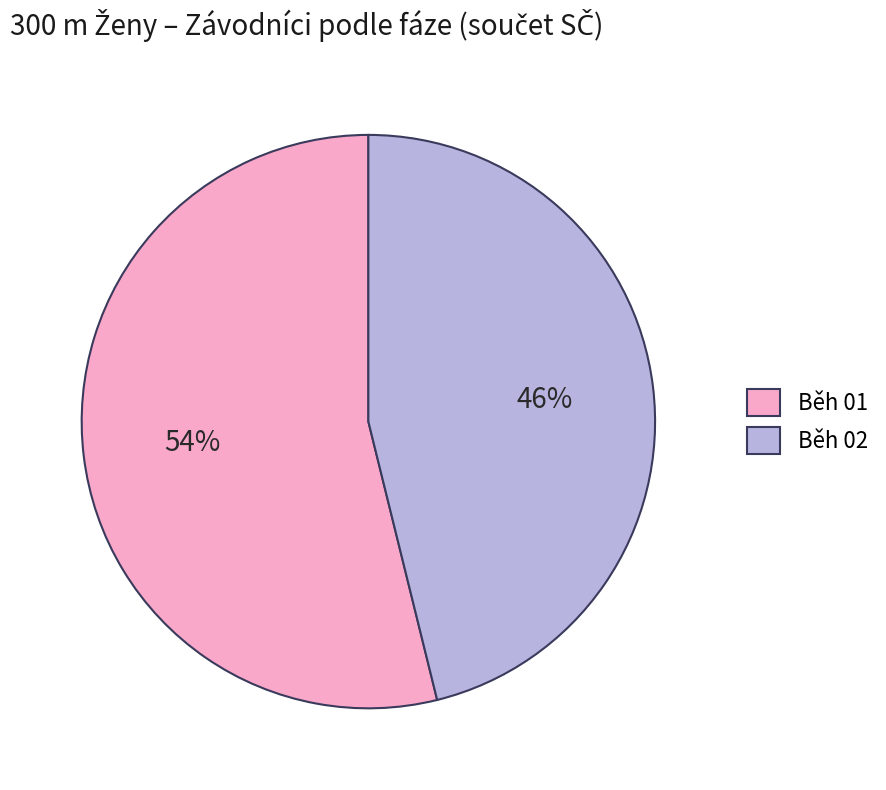

To the nearest percent, what is the difference between the Běh 01 and Běh 02 slice percentages?

8%